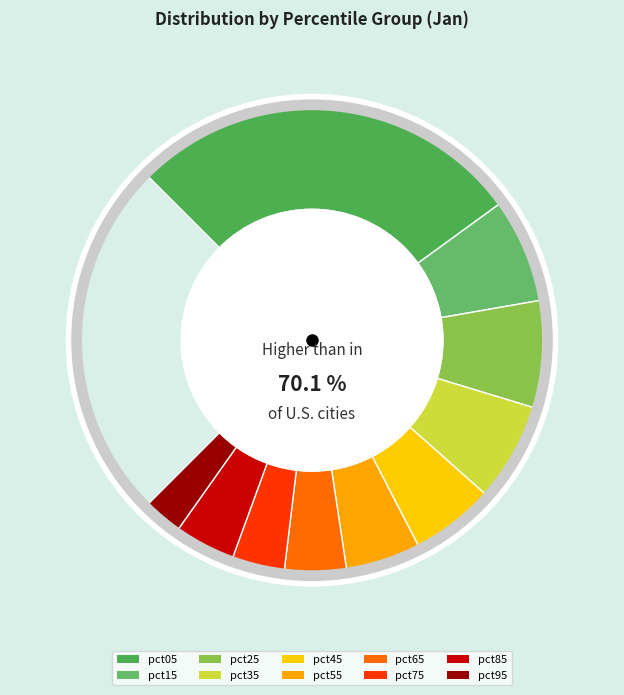

Rank the categories by value from highest to lowest.

pct05, pct25, pct15, pct35, pct45, pct55, pct65, pct85, pct75, pct95